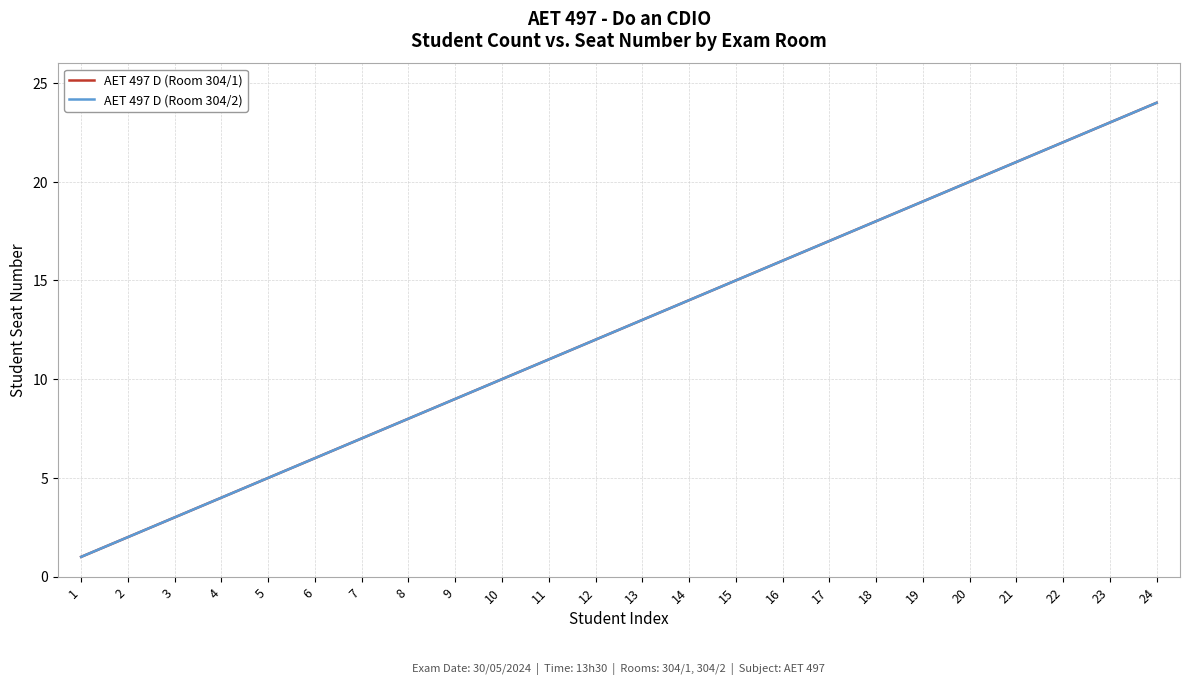

Does the chart display data point markers on the line(s)?

No